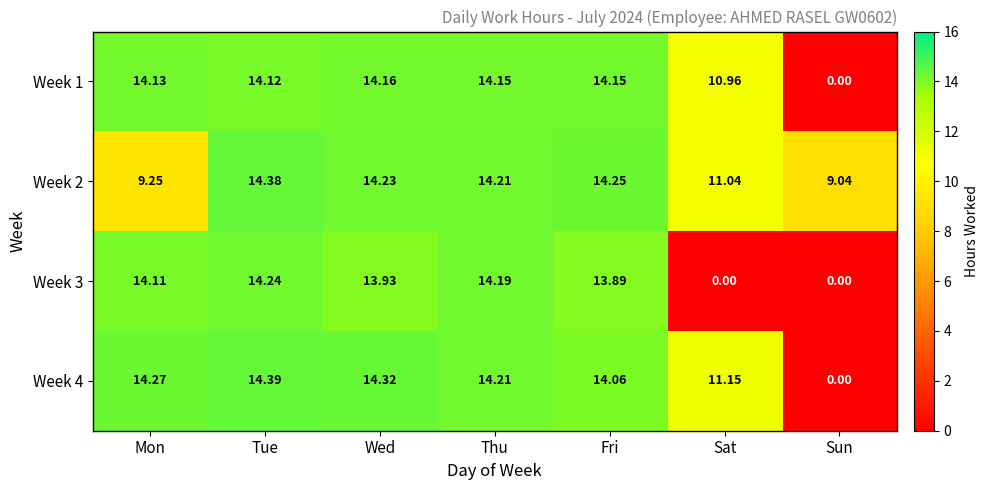

At which label does Week 2 reach its minimum?

Sun